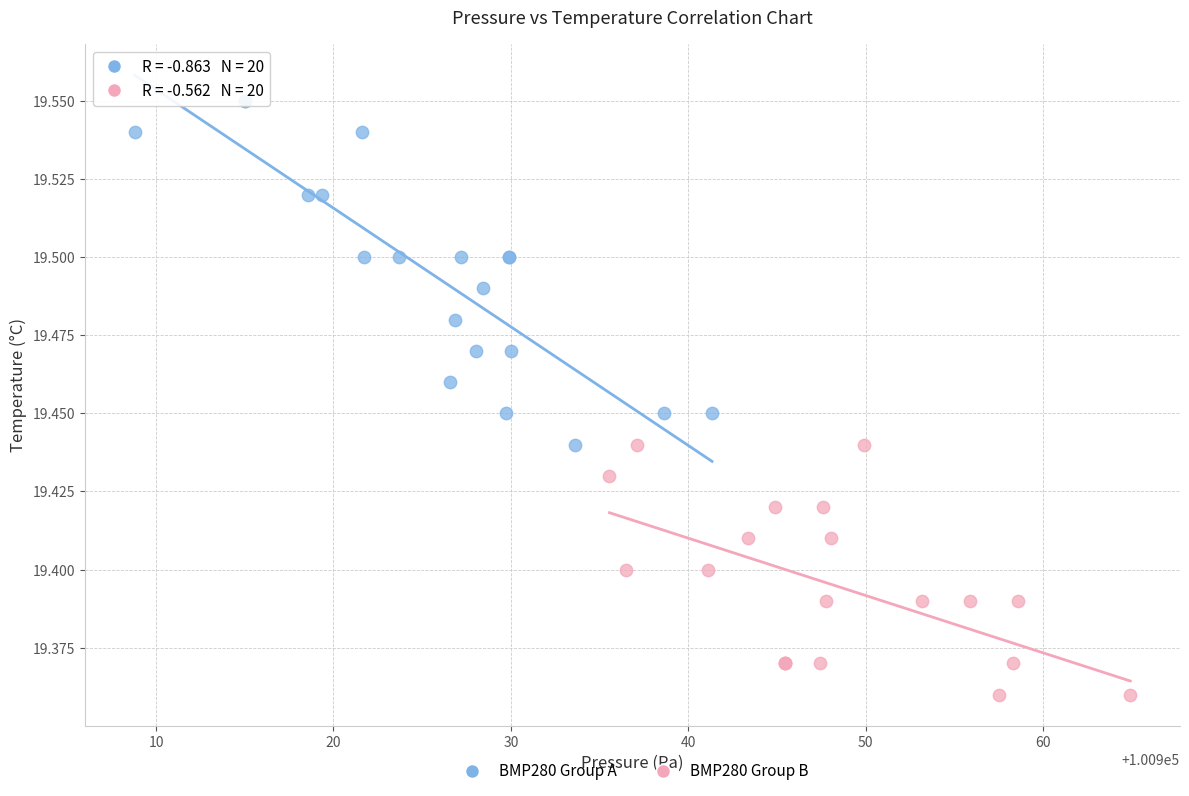

Which series reaches the minimum Y coordinate?

BMP280 Group B